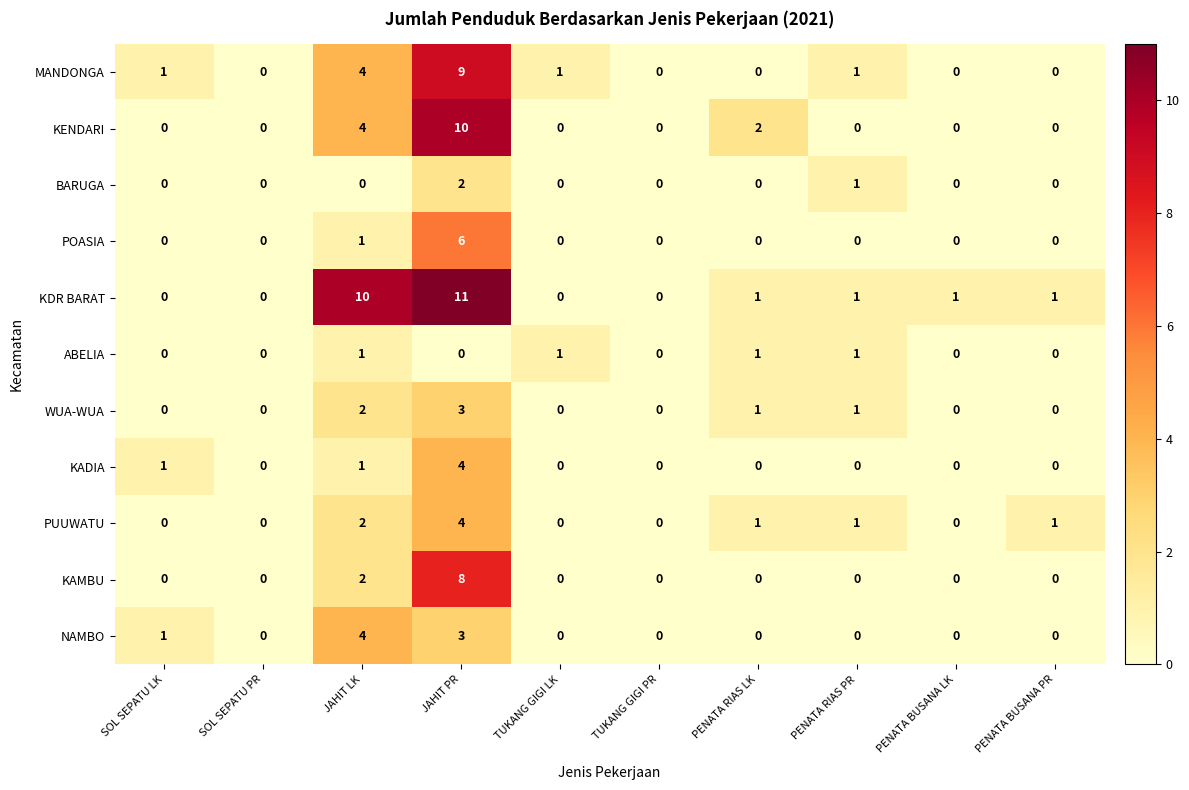

Count the PUUWATU values in the range 0 to 1.

8